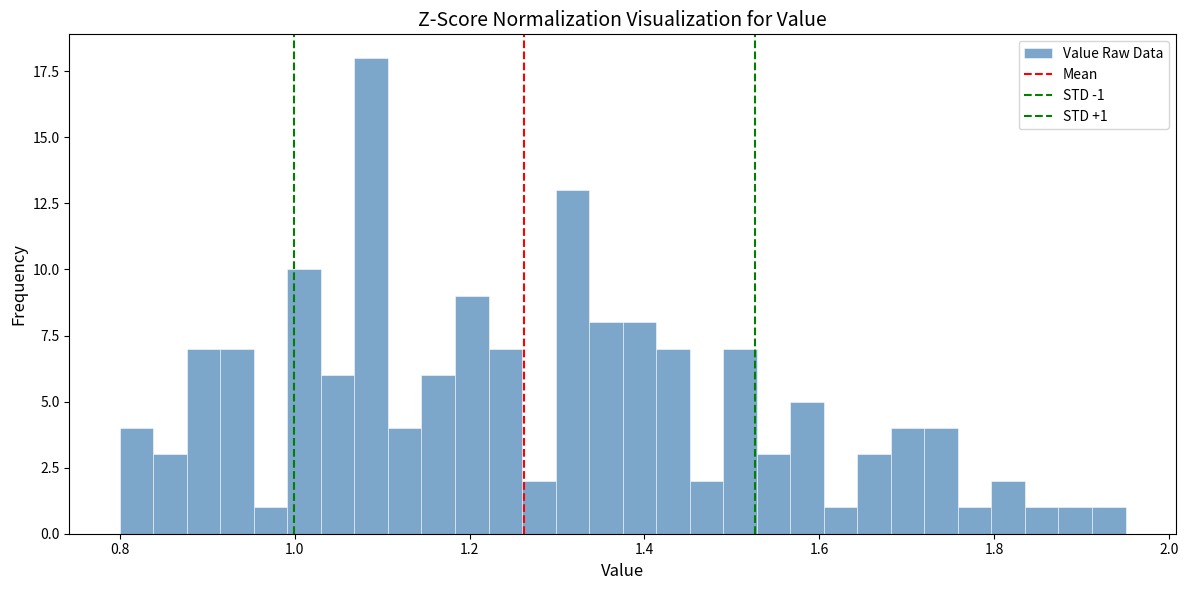

Around what value on the x-axis is the tallest bar? Give the approximate position of its centre, as read against the axis.

1.08